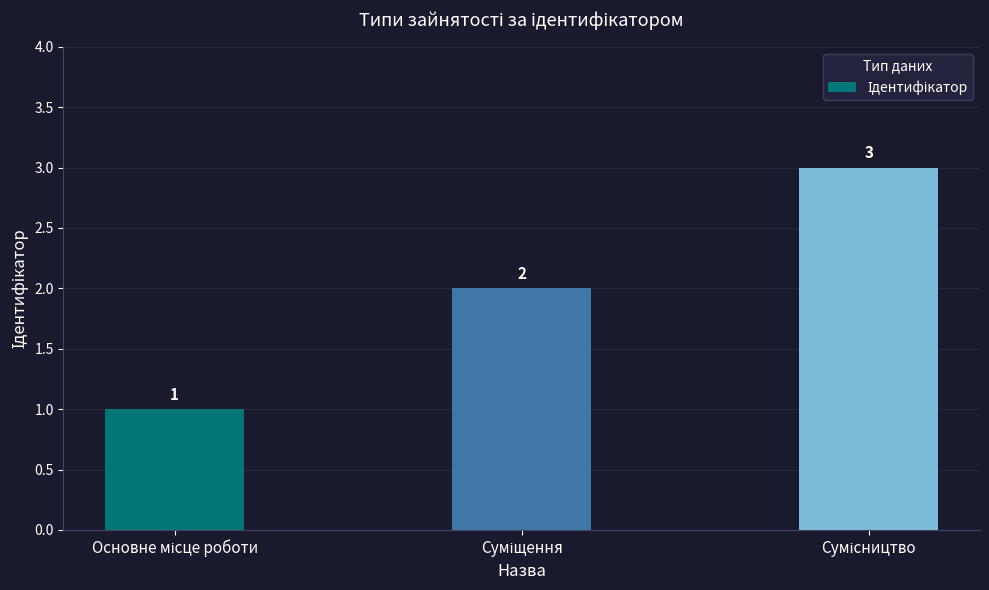

What is the value of the 2nd bar from the left?

2